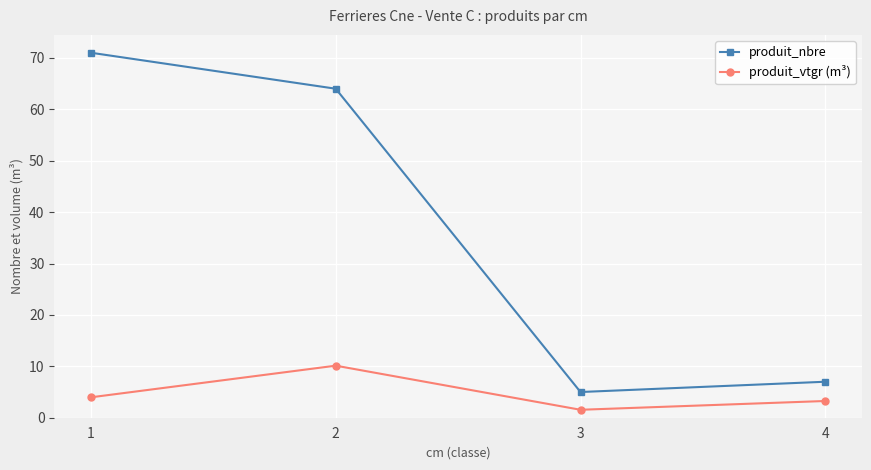

What is the difference between the produit_vtgr (m³) values at 2 and 1?

6.2